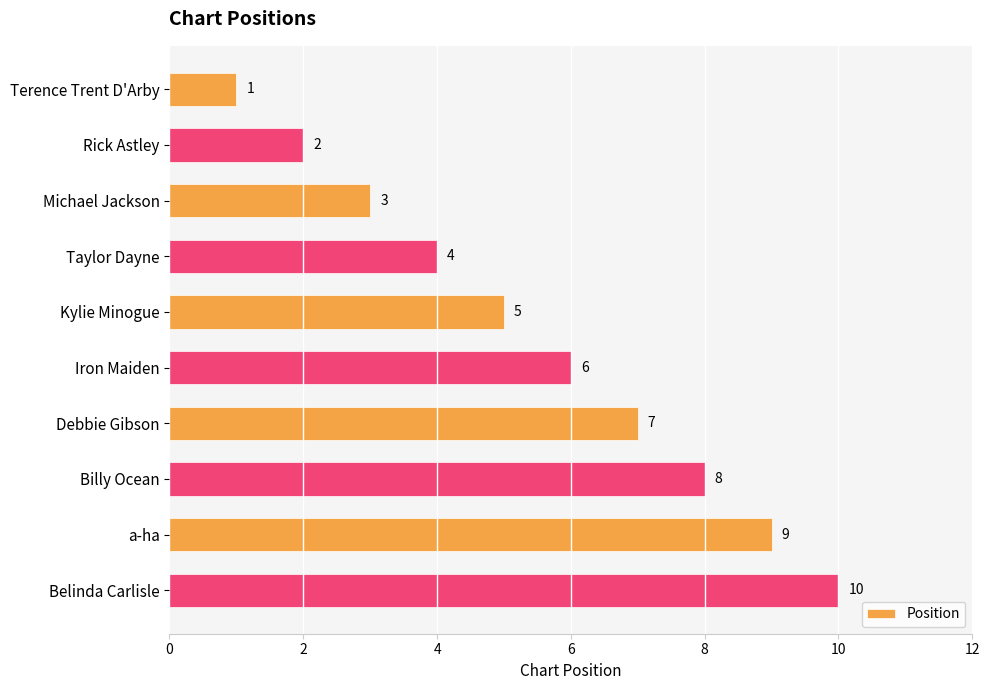

The chart shows a value of 3 at Michael Jackson. True or false?

True